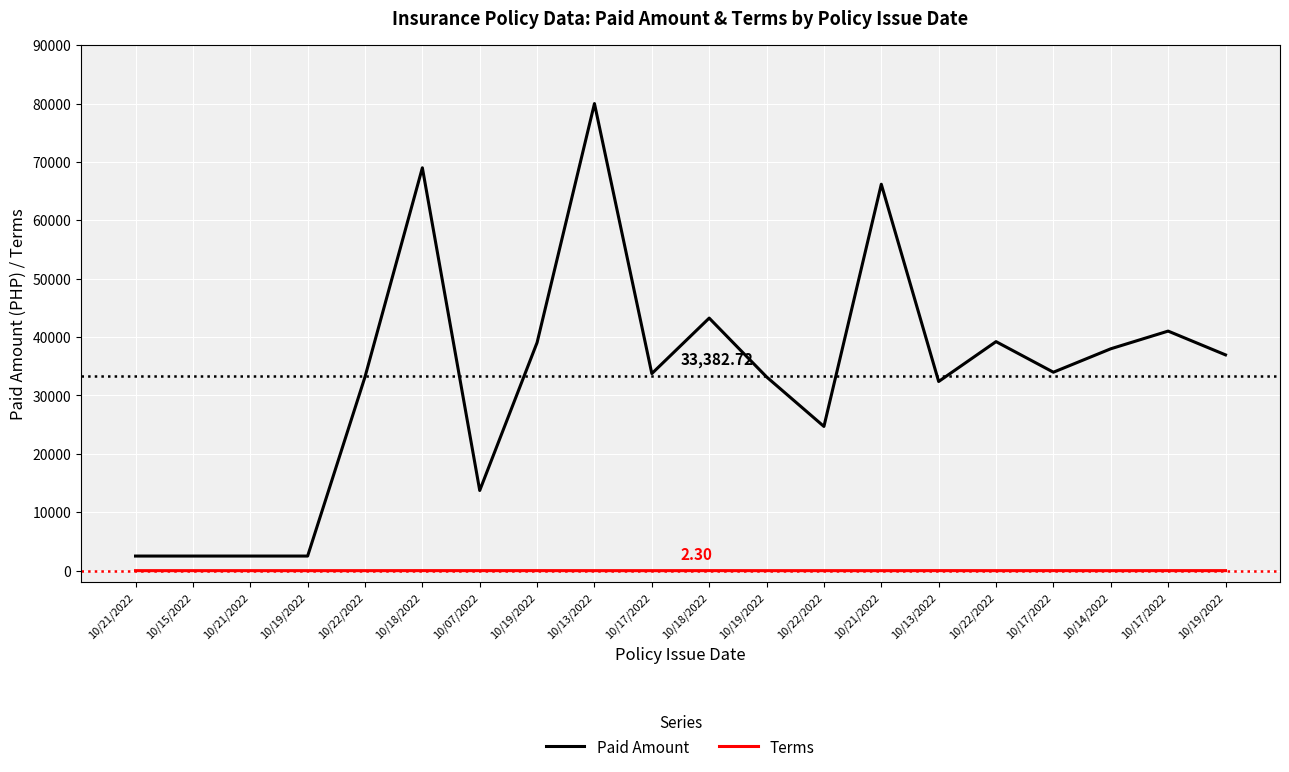

Between 10/19/2022 and 10/13/2022, which series saw the biggest shift?

Paid Amount